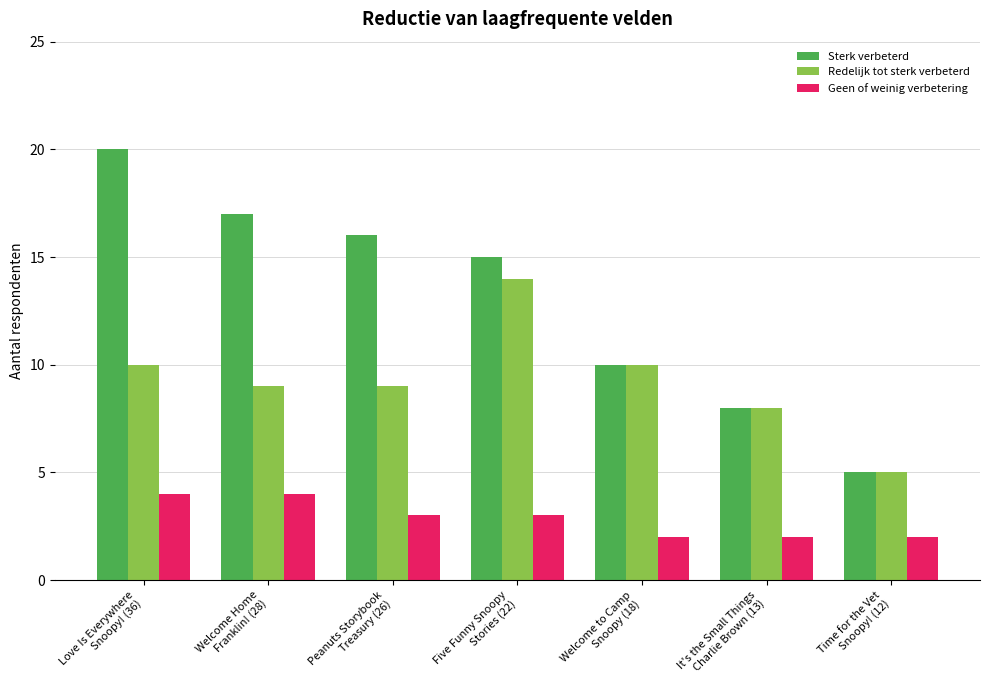

What are all the series names shown in the legend?

Sterk verbeterd, Redelijk tot sterk verbeterd, Geen of weinig verbetering